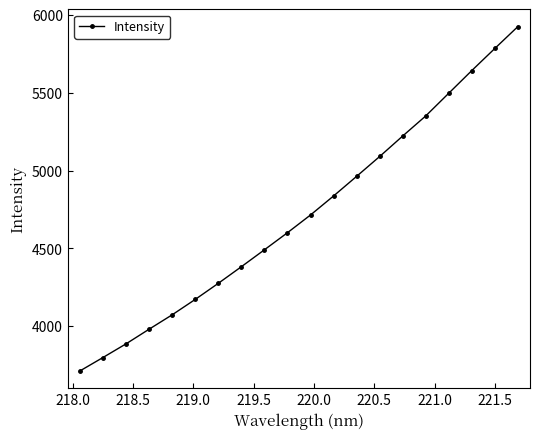

What is the value of the 7th point from the left?

4275.2